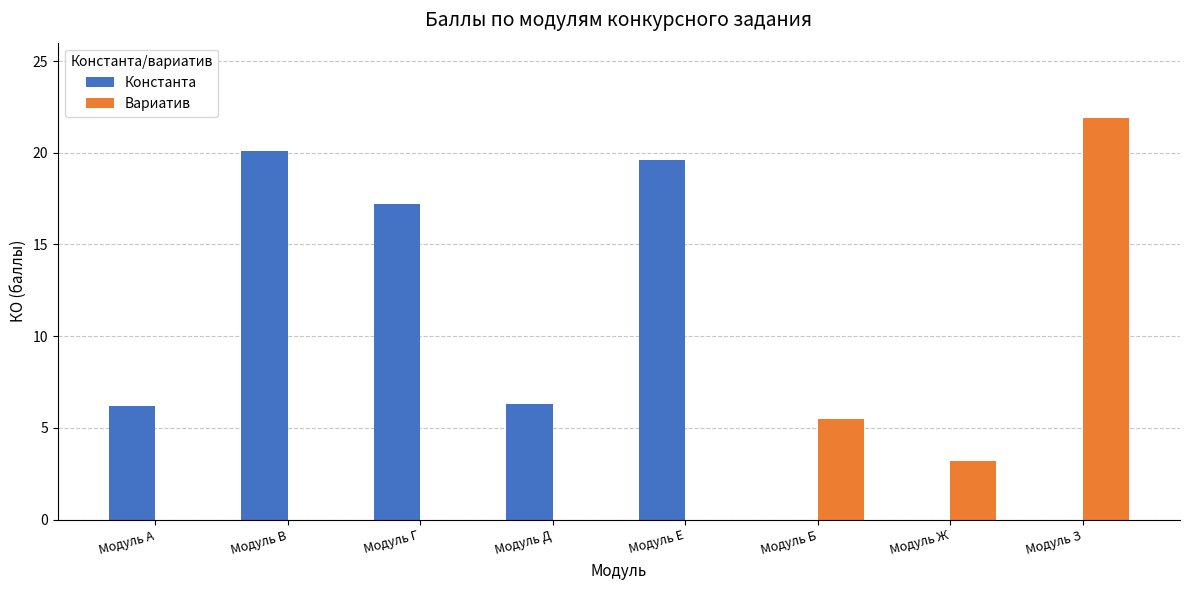

Is the value of Константа at Модуль В greater than the value of Вариатив at Модуль В?

Yes